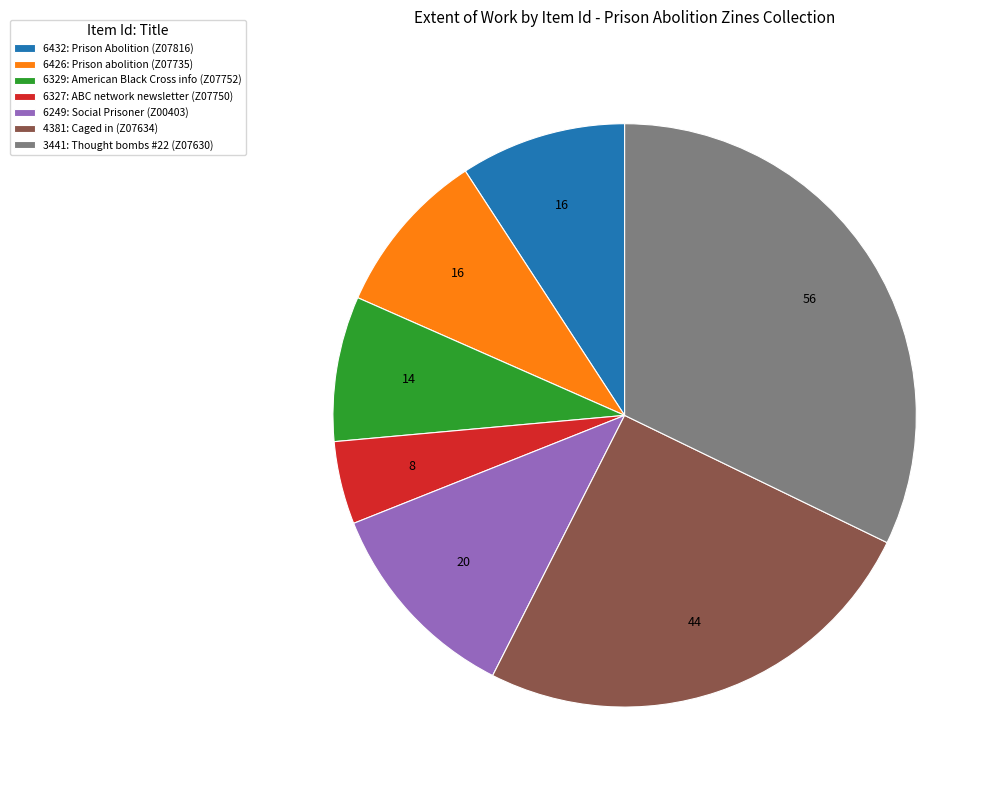

Combined, do 6249: Social Prisoner (Z00403) and 6432: Prison Abolition (Z07816) account for over 50%?

No